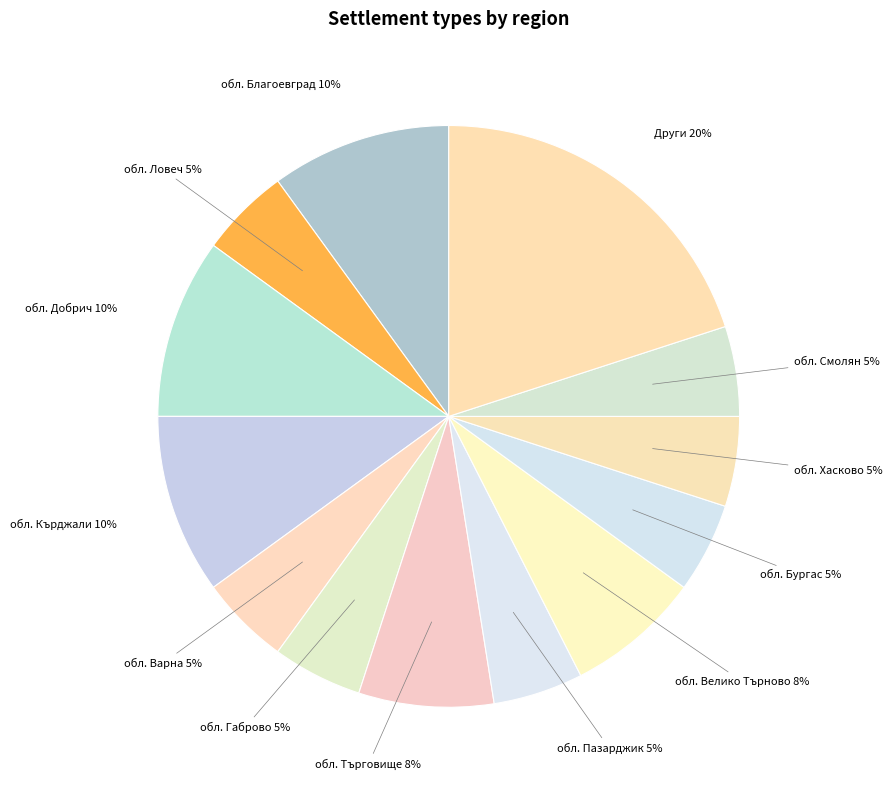

Which category has the biggest portion of the pie?

Други